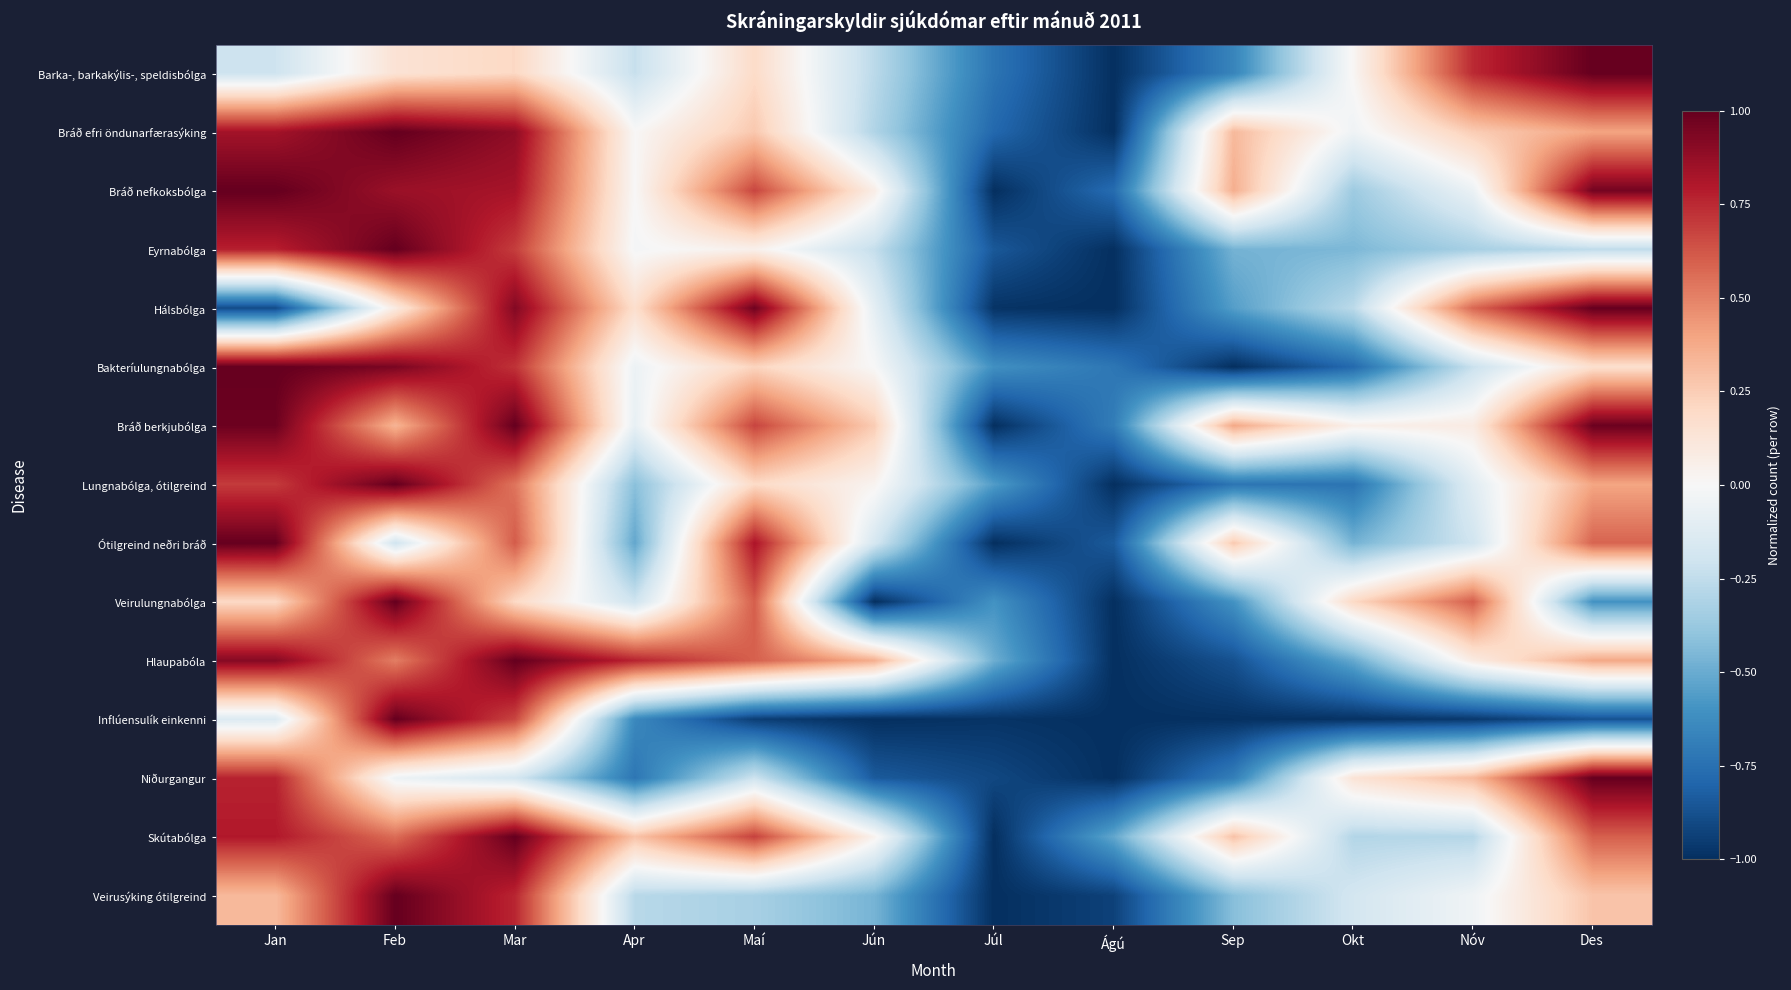

What is the smallest value displayed?

-1.0